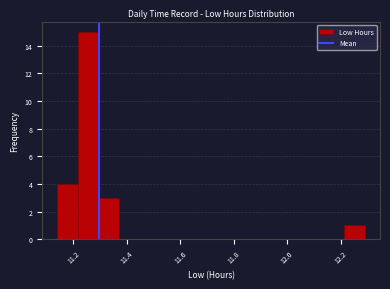

Read against the x-axis, roughly where is the centre of the tallest bar?

11.26